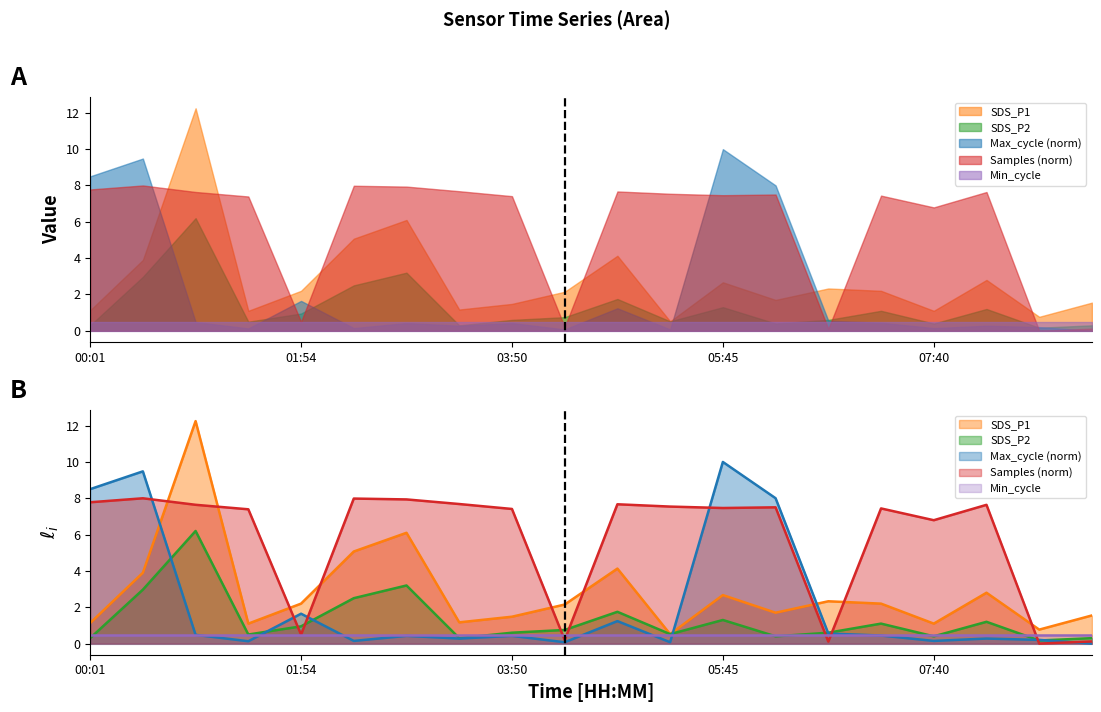

What is the label of the 19th point from the right?

00:28